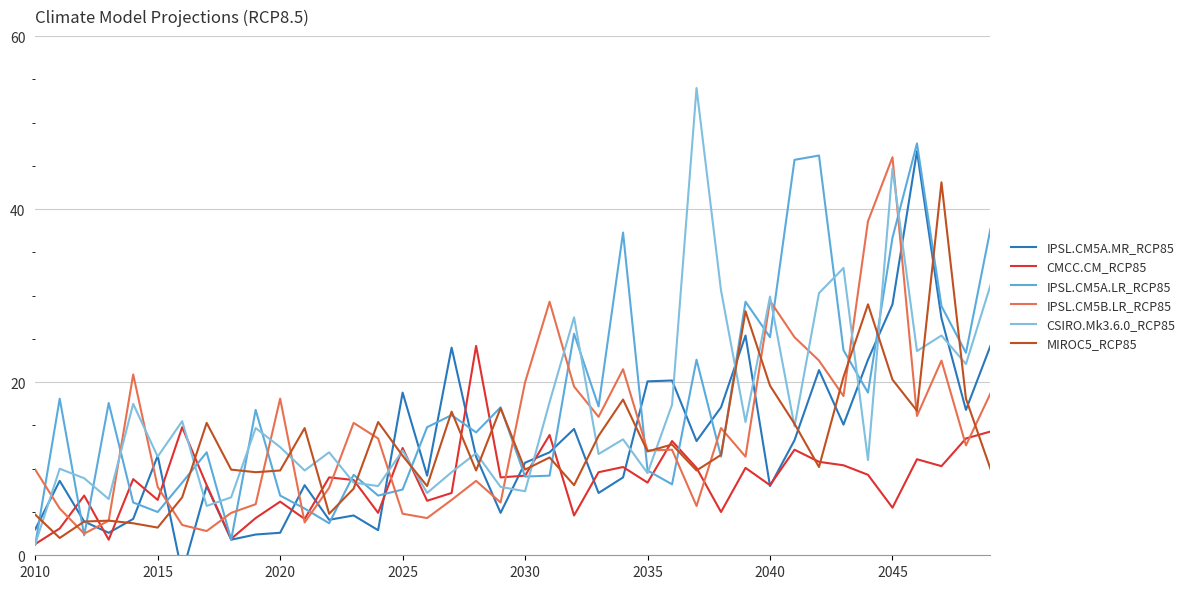

What is the minimum value for CMCC.CM_RCP85?

1.3